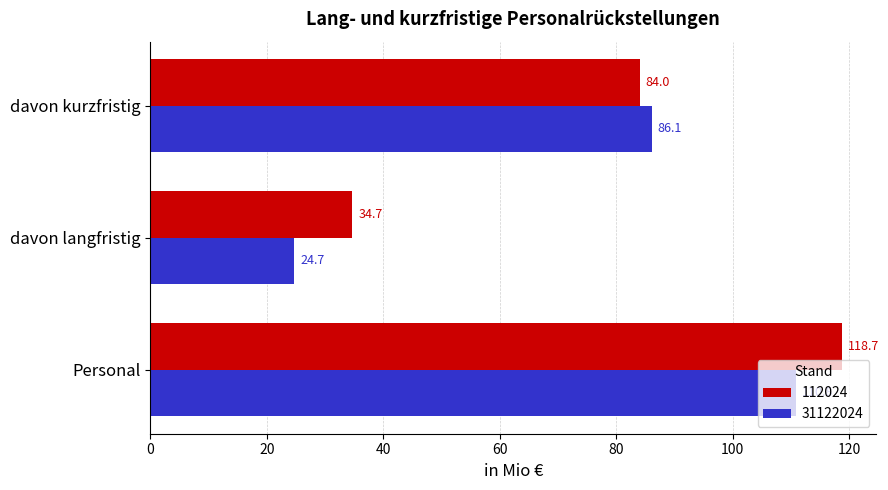

At which label does 112024 reach its peak?

Personal